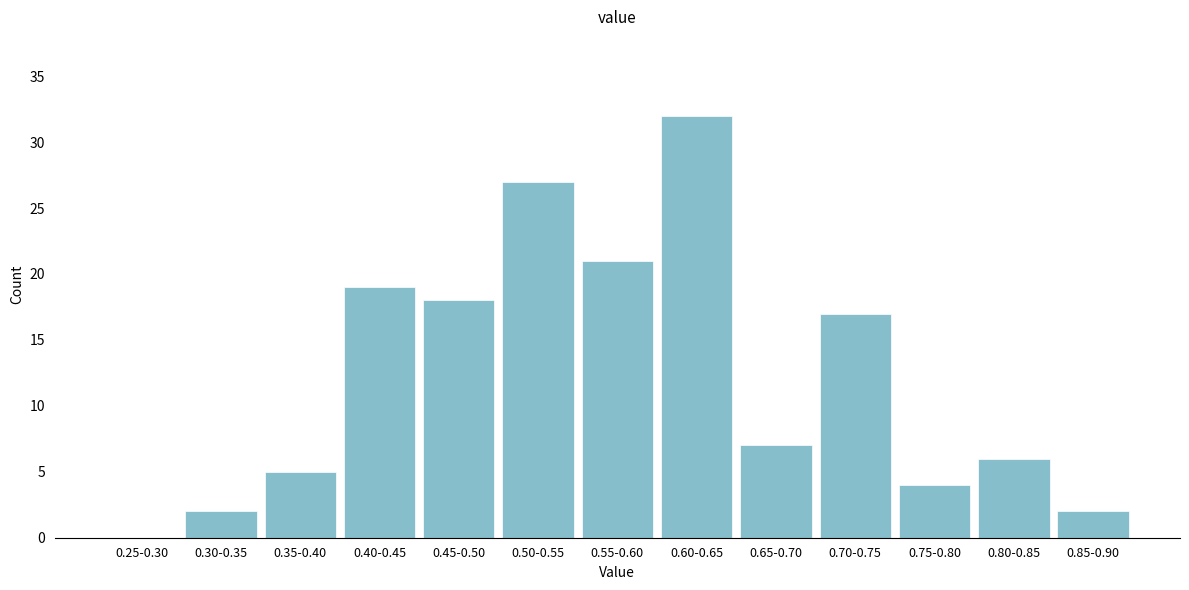

Reading left to right, what are all the values shown in this chart?

0.25-0.30=0	0.30-0.35=2	0.35-0.40=5	0.40-0.45=19	0.45-0.50=18	0.50-0.55=27	0.55-0.60=21	0.60-0.65=32	0.65-0.70=7	0.70-0.75=17	0.75-0.80=4	0.80-0.85=6	0.85-0.90=2